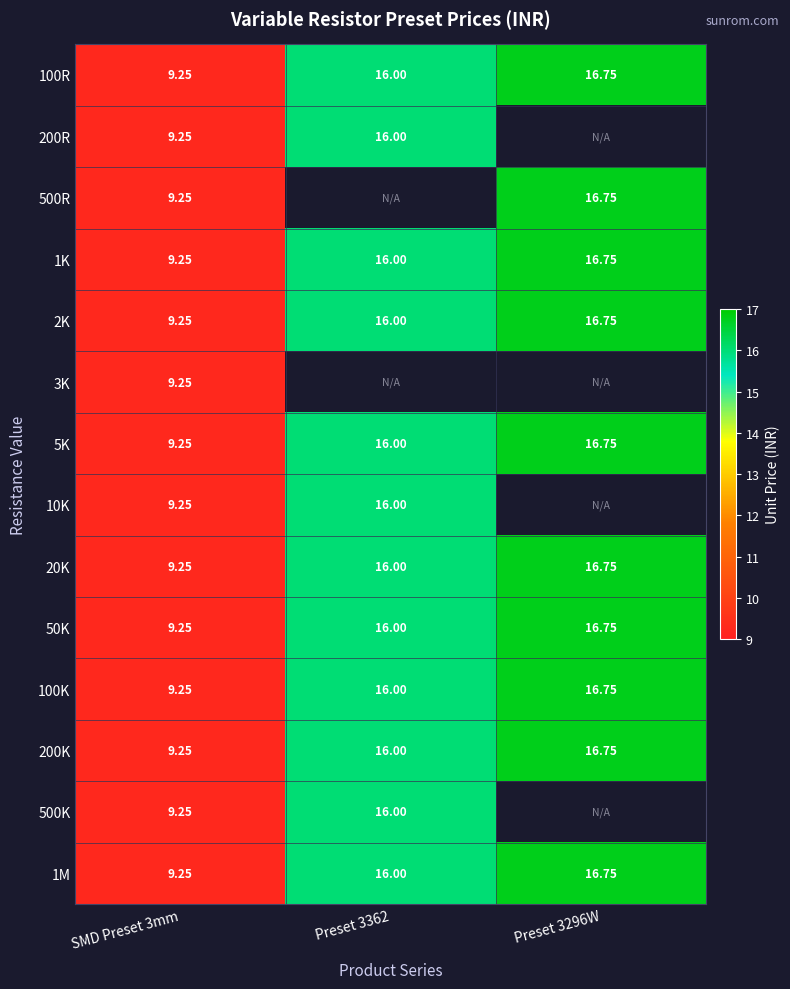

Between SMD Preset 3mm and Preset 3362, which is larger?

Preset 3362